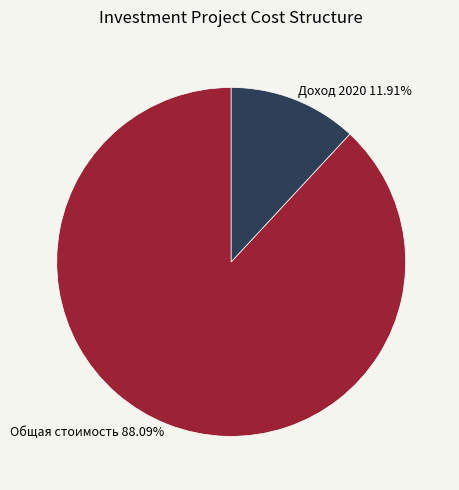

Is there any slice that represents more than half of the pie?

Yes